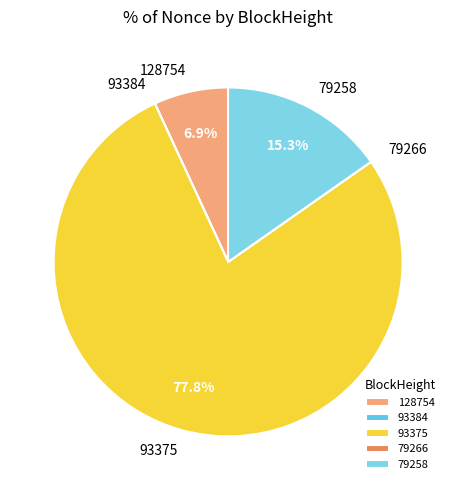

What percentage is NOT represented by 128754?

93.1%